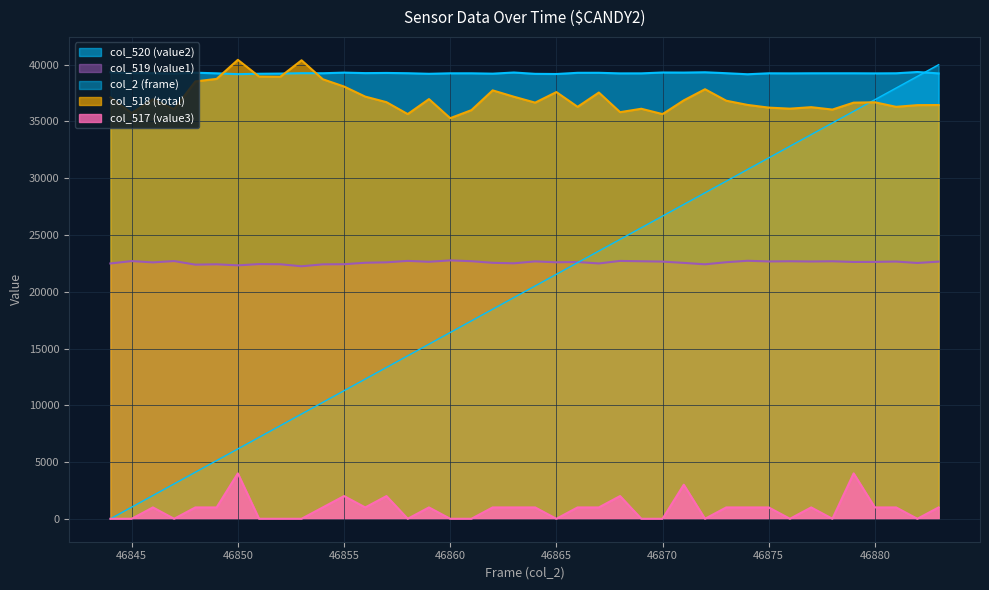

Reading left to right, extract all data points from this chart.

col_2 (frame): 0.0	1025.6	2051.3	3076.9	4102.6	5128.2	6153.8	7179.5	8205.1	9230.8	10256.4	11282.1	12307.7	13333.3	14359.0	15384.6	16410.3	17435.9	18461.5	19487.2	20512.8	21538.5	22564.1	23589.7	24615.4	25641.0	26666.7	27692.3	28717.9	29743.6	30769.2	31794.9	32820.5	33846.2	34871.8	35897.4	36923.1	37948.7	38974.4	40000.0
col_518 (total): 37120.0	35740.0	36950.0	36090.0	38530.0	38750.0	40430.0	38960.0	38940.0	40390.0	38720.0	38080.0	37190.0	36700.0	35650.0	36970.0	35290.0	36000.0	37740.0	37180.0	36660.0	37590.0	36290.0	37550.0	35820.0	36120.0	35650.0	36860.0	37840.0	36830.0	36460.0	36220.0	36130.0	36260.0	36050.0	36660.0	36690.0	36290.0	36440.0	36450.0
col_519 (value1): 22492.0	22701.0	22585.0	22703.0	22386.0	22417.0	22324.0	22435.0	22421.0	22243.0	22413.0	22424.0	22555.0	22590.0	22719.0	22637.0	22762.0	22691.0	22549.0	22504.0	22673.0	22594.0	22619.0	22492.0	22716.0	22684.0	22656.0	22542.0	22417.0	22600.0	22729.0	22669.0	22685.0	22664.0	22684.0	22623.0	22629.0	22660.0	22534.0	22653.0
col_520 (value2): 39331.0	39260.0	39255.0	39223.0	39296.0	39243.0	39168.0	39204.0	39220.0	39253.0	39250.0	39303.0	39261.0	39275.0	39251.0	39201.0	39244.0	39244.0	39212.0	39313.0	39196.0	39182.0	39287.0	39288.0	39237.0	39239.0	39314.0	39307.0	39334.0	39252.0	39160.0	39244.0	39237.0	39245.0	39246.0	39246.0	39237.0	39246.0	39357.0	39237.0
col_517 (value3): 0.0	0.0	1000.0	0.0	1000.0	1000.0	4000.0	0.0	0.0	0.0	1000.0	2000.0	1000.0	2000.0	0.0	1000.0	0.0	0.0	1000.0	1000.0	1000.0	0.0	1000.0	1000.0	2000.0	0.0	0.0	3000.0	0.0	1000.0	1000.0	1000.0	0.0	1000.0	0.0	4000.0	1000.0	1000.0	0.0	1000.0